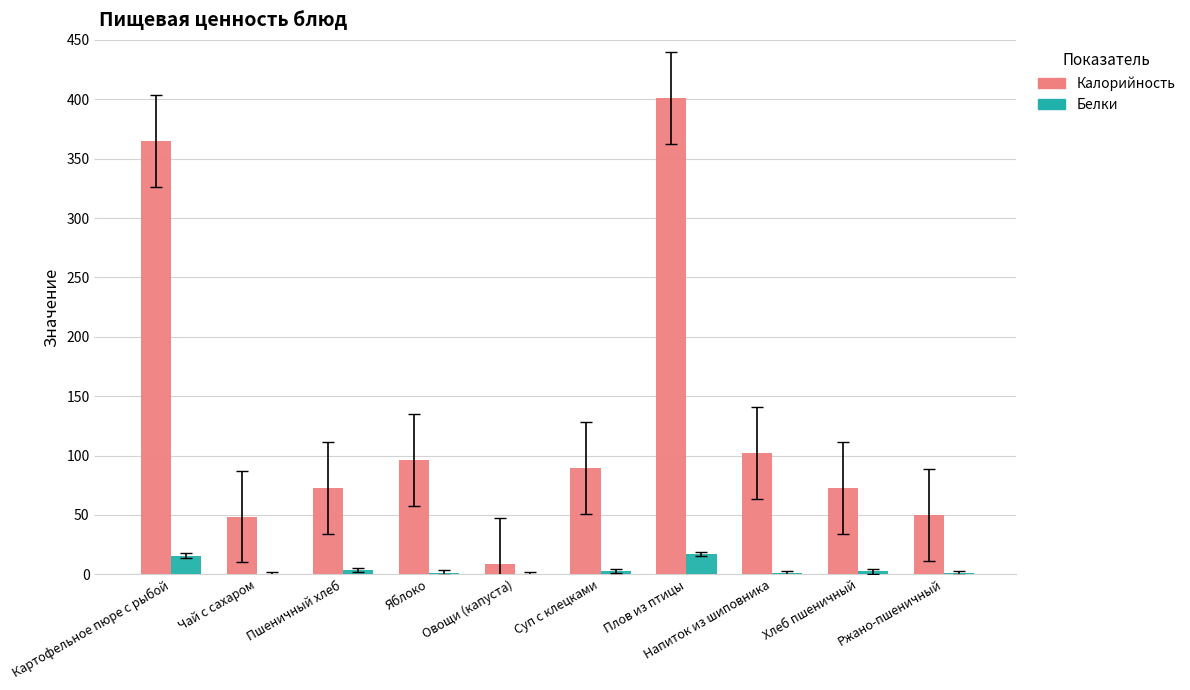

What is the average value of the Белки series?

4.6